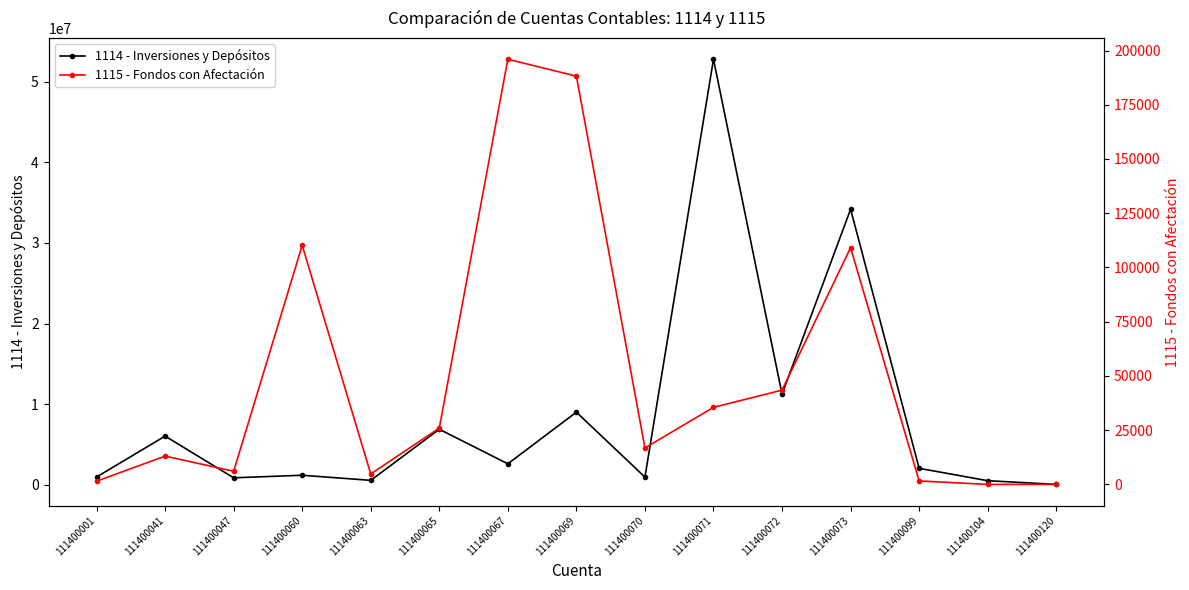

Where is the first local maximum for 1115 - Fondos con Afectación?

111400041